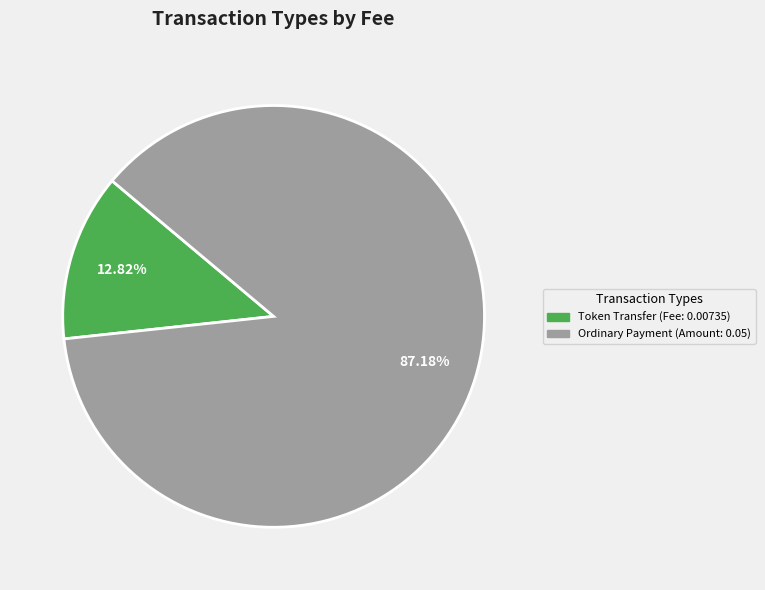

Is it true that Ordinary Payment is 92% of the pie?

False